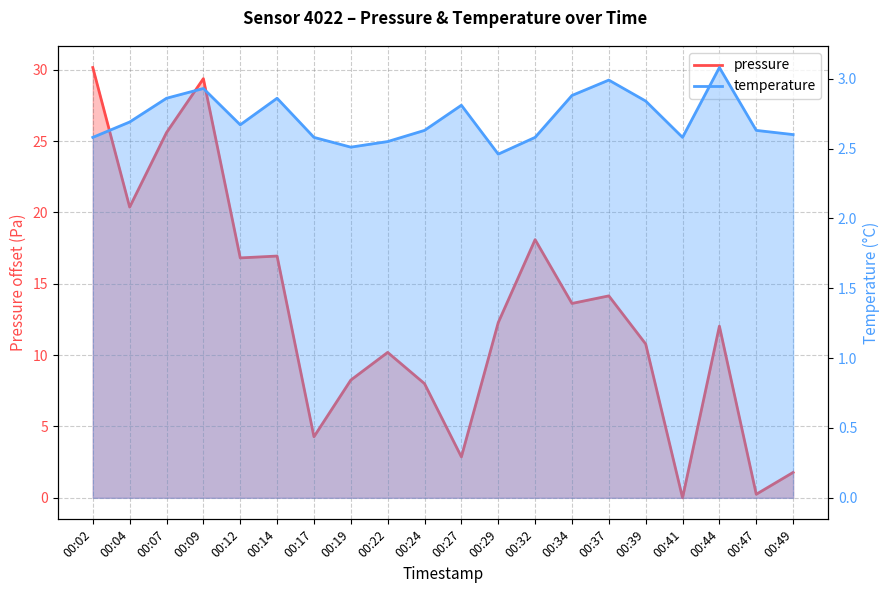

At which label does pressure first exceed 12?

00:02